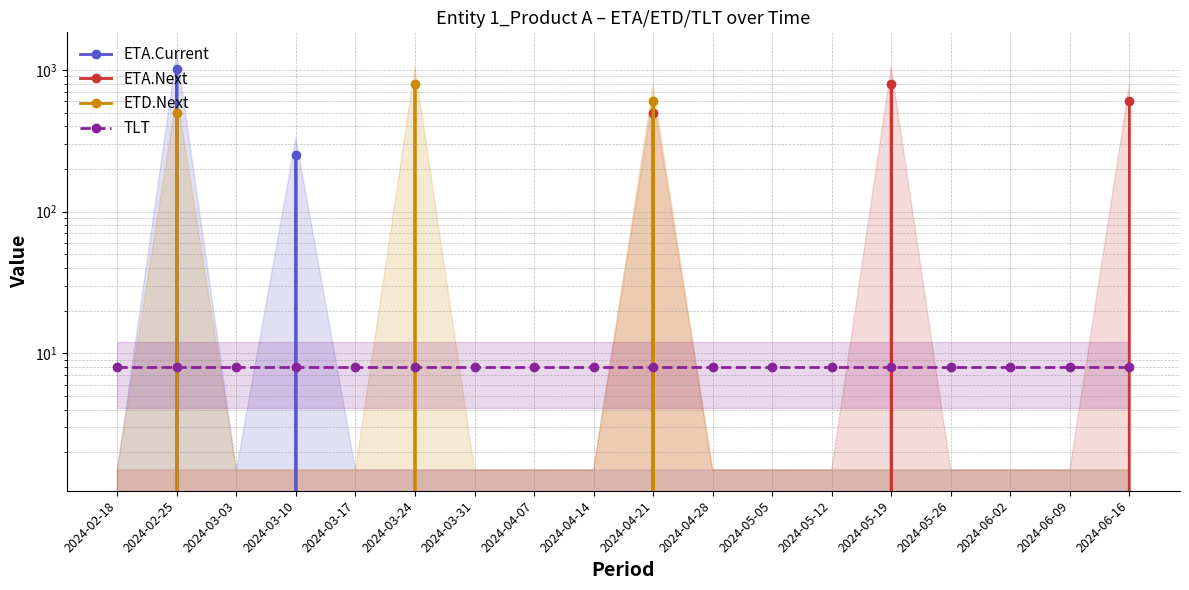

True or false: ETA.Next and ETA.Current cross at least once.

False